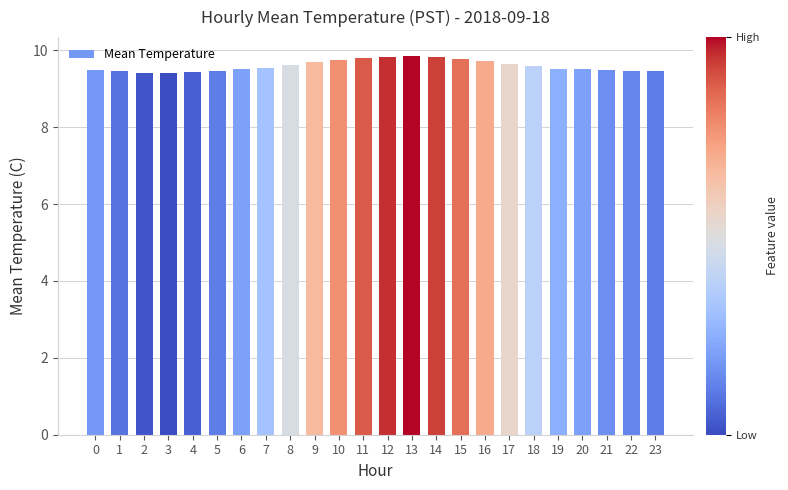

What is the average value?

9.6